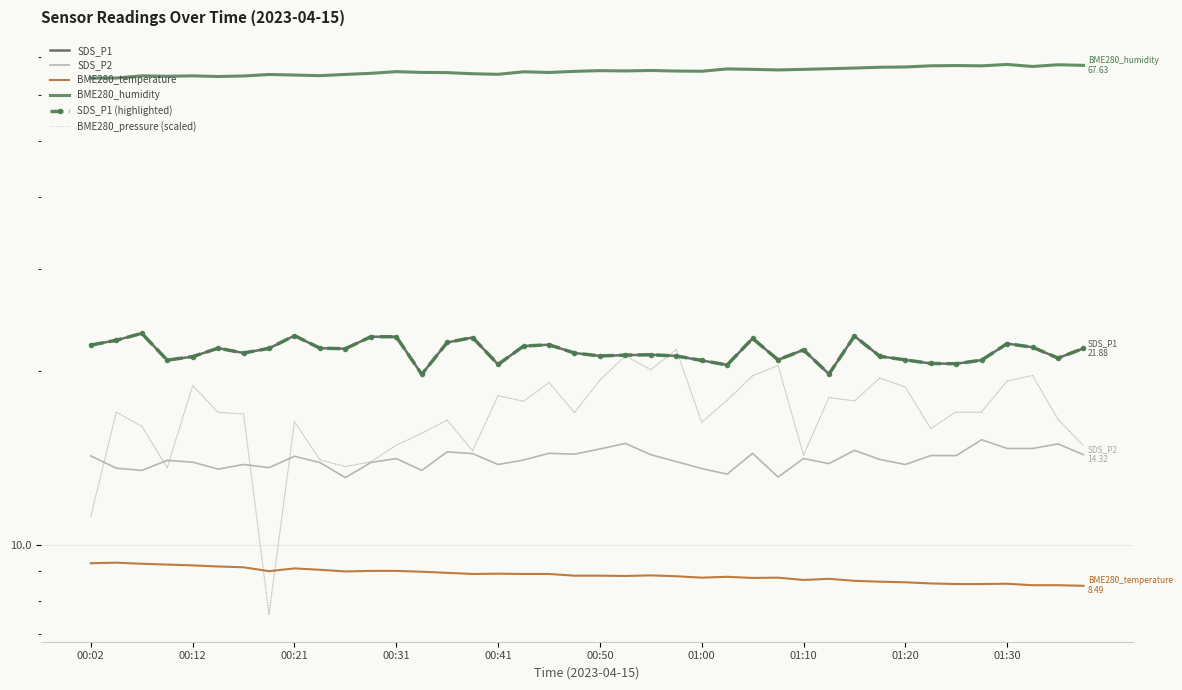

True or false: BME280_pressure (scaled) and SDS_P2 intersect in this chart.

True